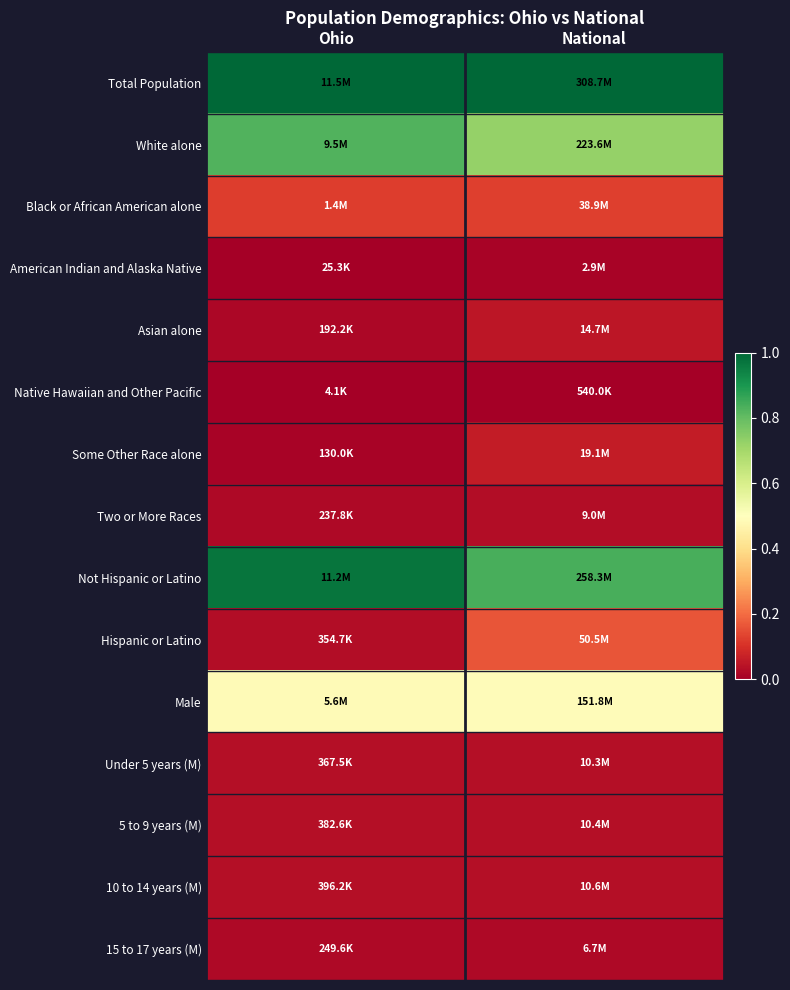

Rank the series at Ohio from lowest to highest value.

Native Hawaiian and Other Pacific, American Indian and Alaska Native, Some Other Race alone, Asian alone, Two or More Races, 15 to 17 years (M), Hispanic or Latino, Under 5 years (M), 5 to 9 years (M), 10 to 14 years (M), Black or African American alone, Male, White alone, Not Hispanic or Latino, Total Population